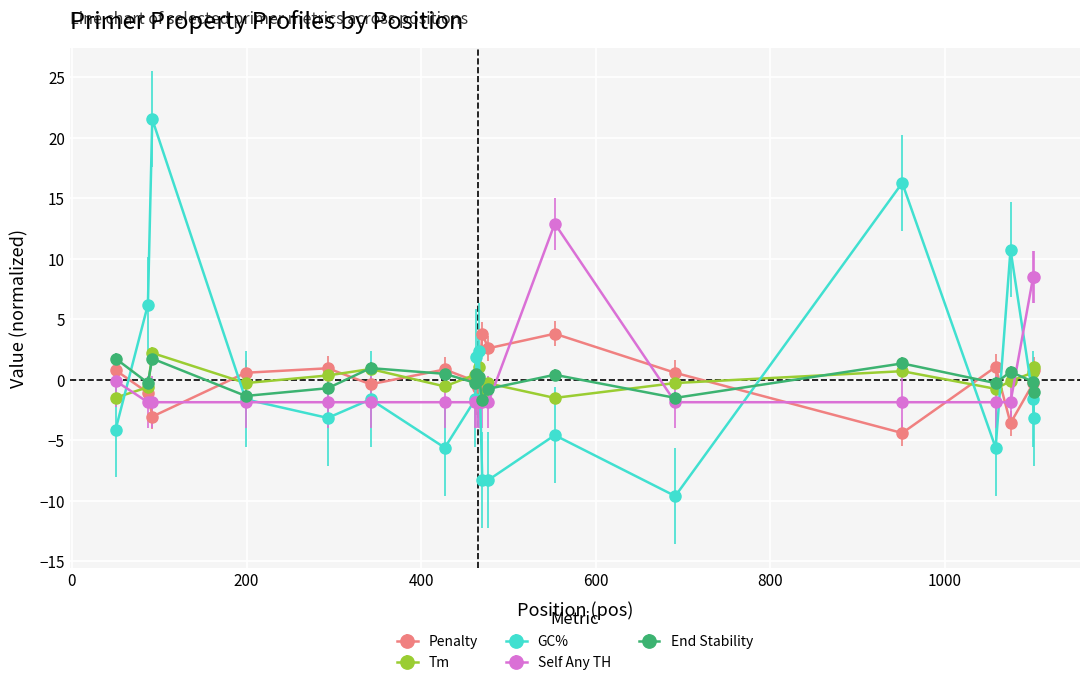

True or false: End Stability has more than 1 interior local peaks.

True